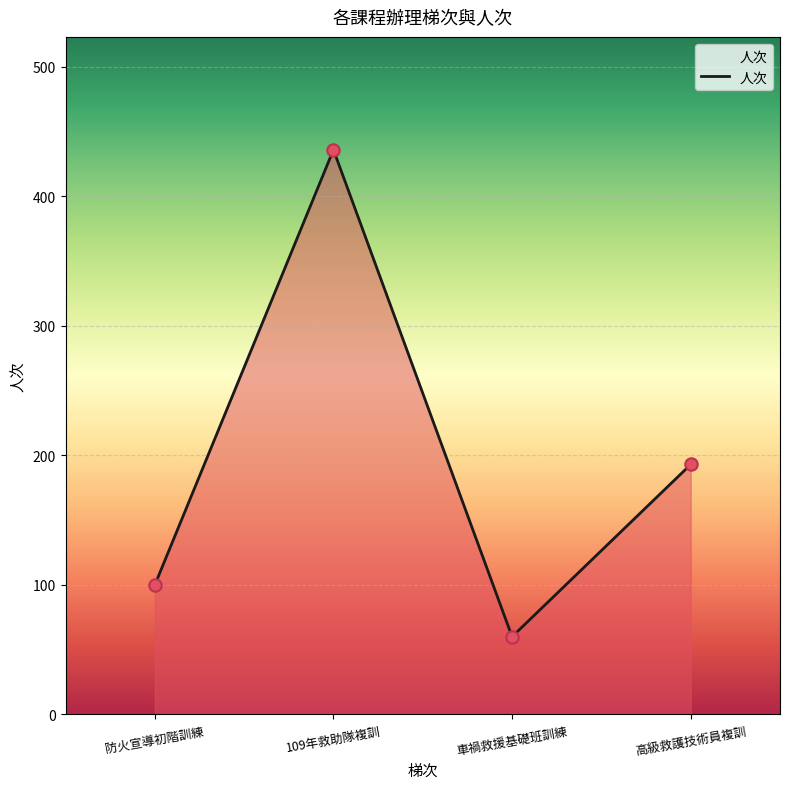

What is the change in value from 防火宣導初階訓練 to 車禍救援基礎班訓練?

-40